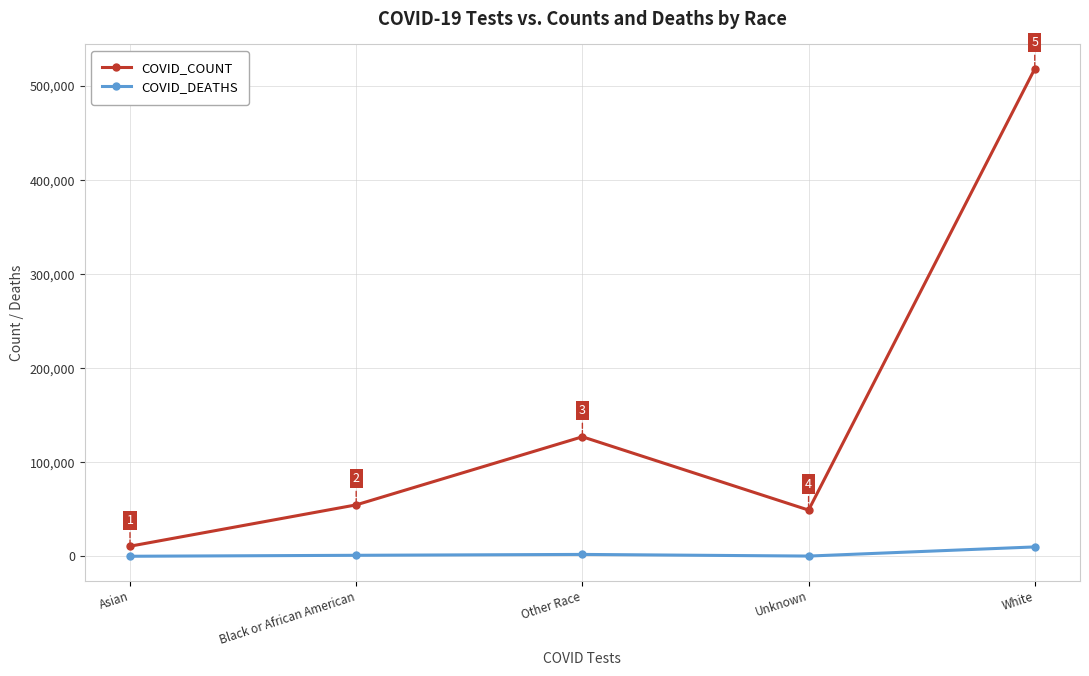

What is the minimum value for COVID_COUNT?

10764